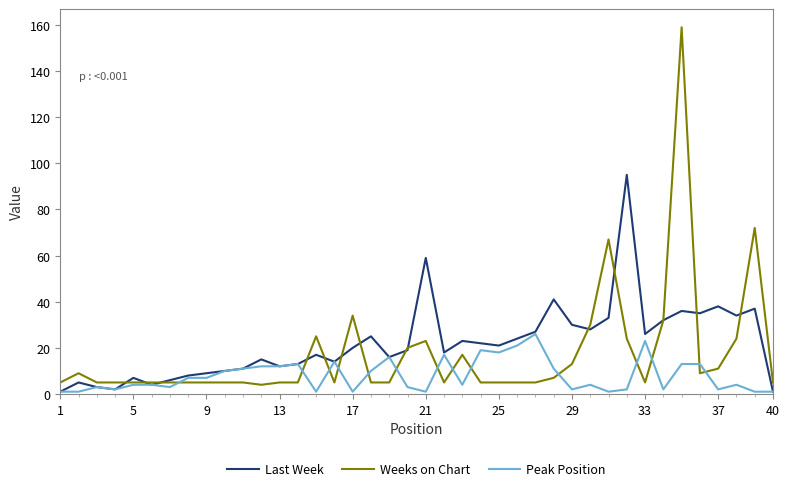

List the series in order of their overall mean, lowest first.

Peak Position, Weeks on Chart, Last Week